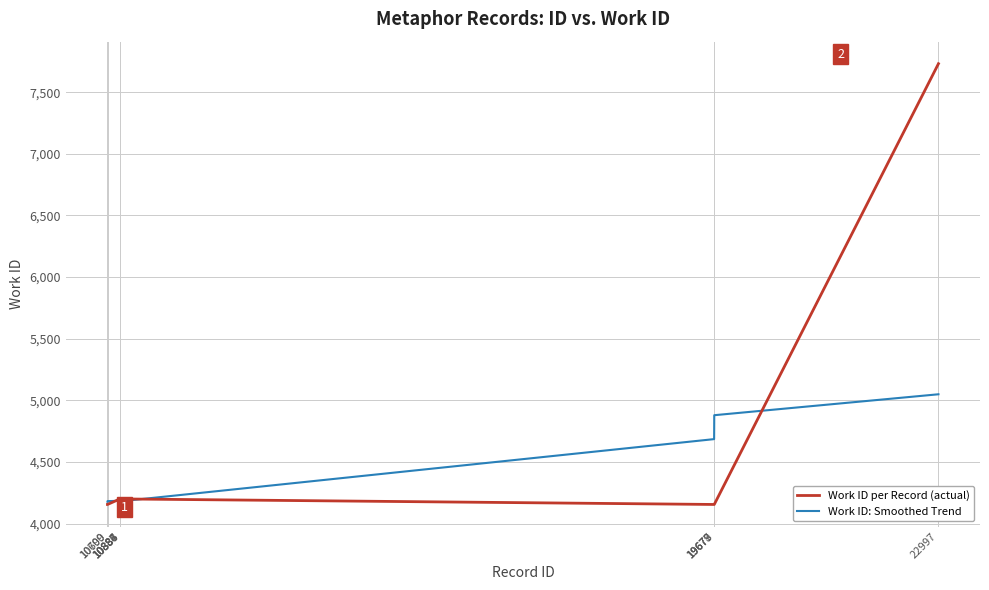

What is the difference between the maximum and minimum values in the Work ID per Record (actual) series?

3576.0